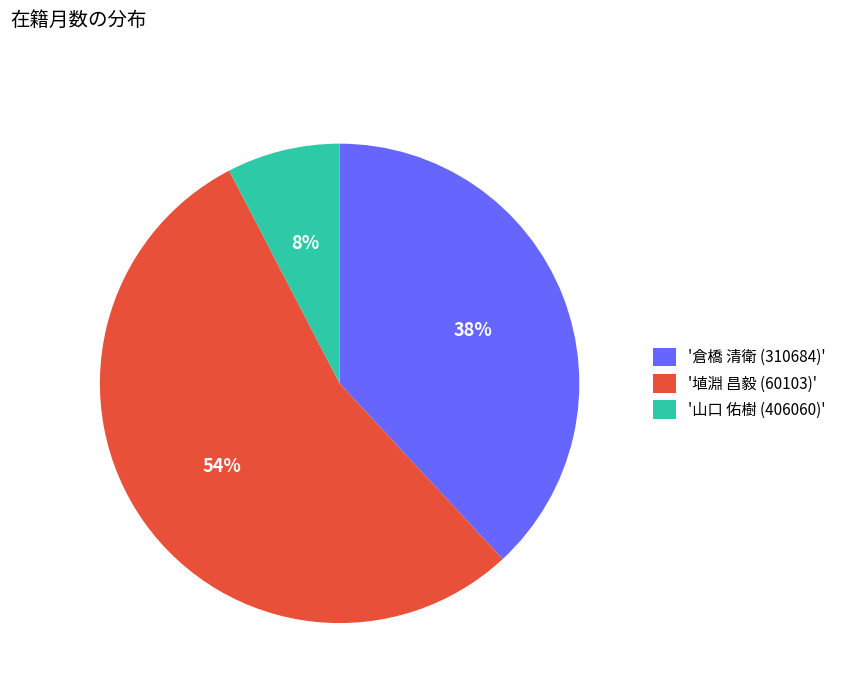

What is the smallest slice in the pie chart?

'山口 佑樹 (406060)'